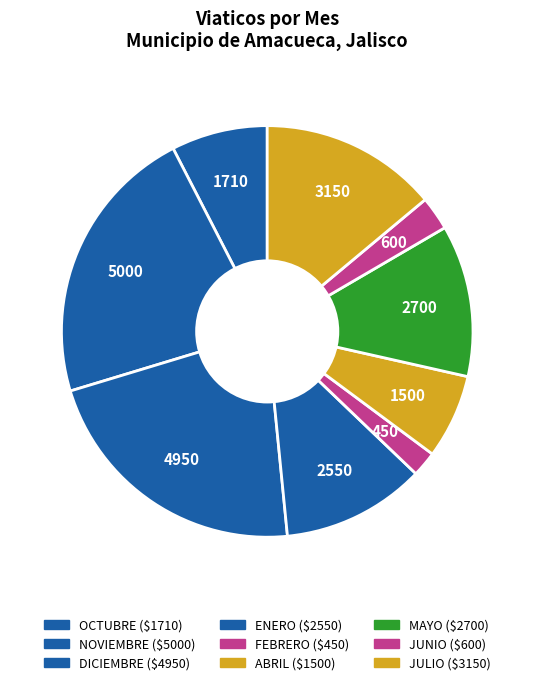

Is there any slice that represents more than half of the pie?

No